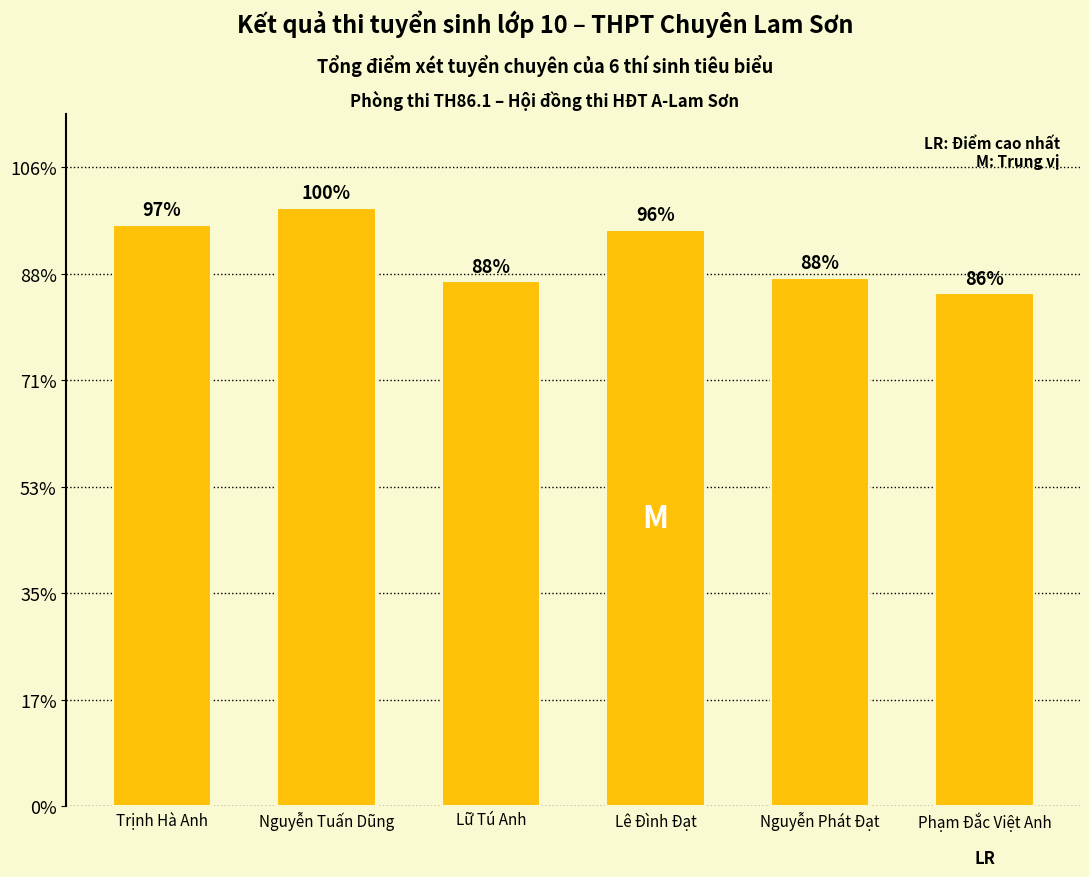

Which category has the highest value across all series?

Nguyễn Tuấn Dũng